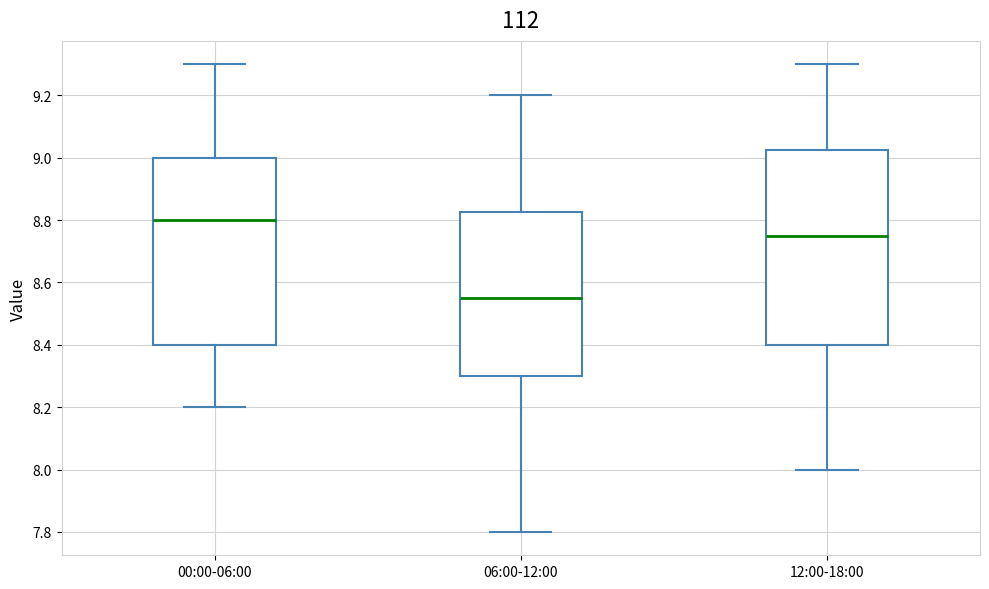

Where is the lower edge of the box for 06:00-12:00 on the y-axis? The values are not printed on the chart, so give them approximately, as read against the axis.

8.30